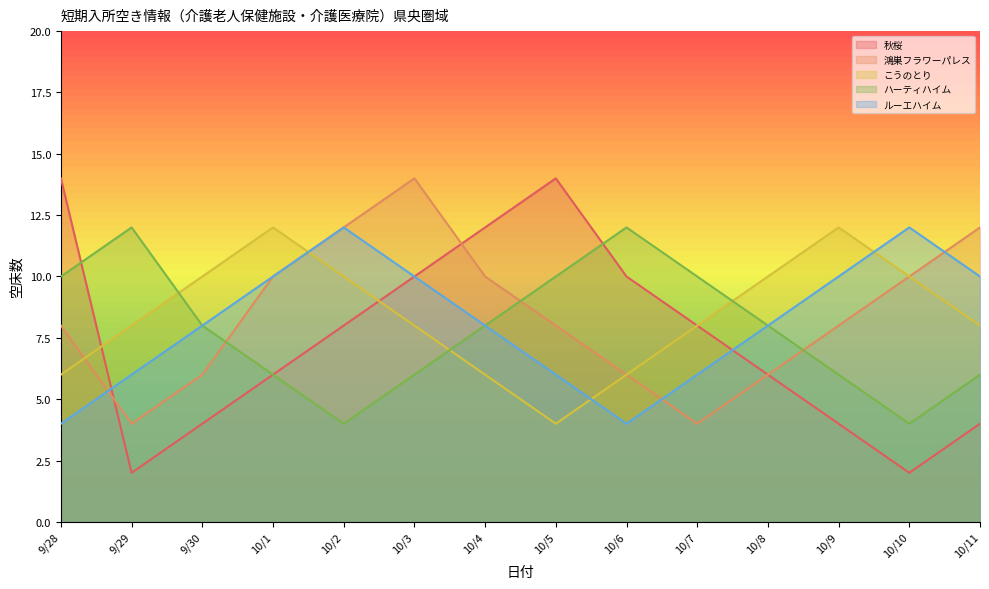

Reading left to right, extract all data points from this chart.

秋桜: 9/28=14	9/29=2	9/30=4	10/1=6	10/2=8	10/3=10	10/4=12	10/5=14	10/6=10	10/7=8	10/8=6	10/9=4	10/10=2	10/11=4
鴻巣フラワーパレス: 9/28=8	9/29=4	9/30=6	10/1=10	10/2=12	10/3=14	10/4=10	10/5=8	10/6=6	10/7=4	10/8=6	10/9=8	10/10=10	10/11=12
こうのとり: 9/28=6	9/29=8	9/30=10	10/1=12	10/2=10	10/3=8	10/4=6	10/5=4	10/6=6	10/7=8	10/8=10	10/9=12	10/10=10	10/11=8
ハーティハイム: 9/28=10	9/29=12	9/30=8	10/1=6	10/2=4	10/3=6	10/4=8	10/5=10	10/6=12	10/7=10	10/8=8	10/9=6	10/10=4	10/11=6
ルーエハイム: 9/28=4	9/29=6	9/30=8	10/1=10	10/2=12	10/3=10	10/4=8	10/5=6	10/6=4	10/7=6	10/8=8	10/9=10	10/10=12	10/11=10